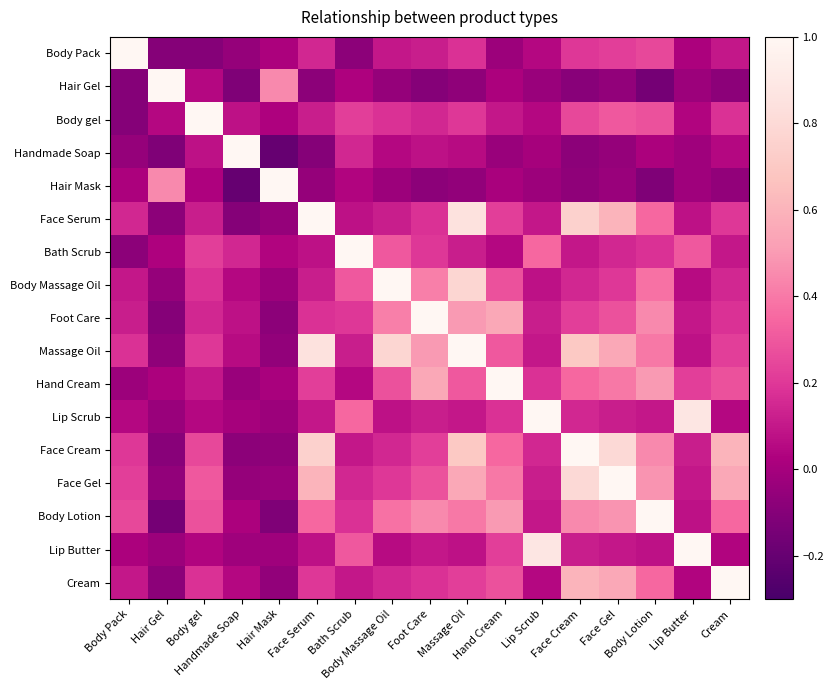

Which series has the largest total across all categories?

Massage Oil